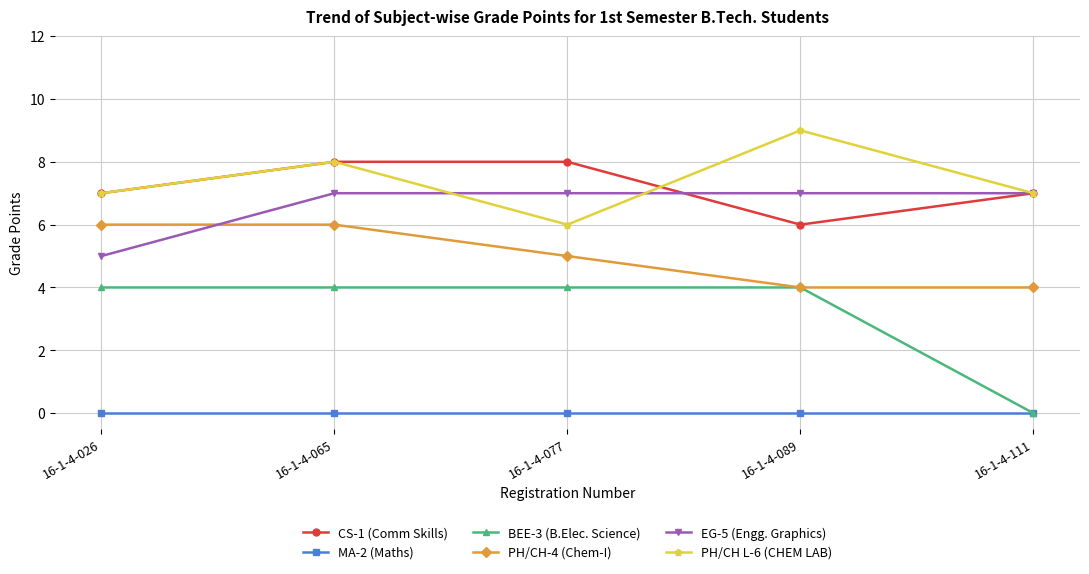

What is the maximum value shown in the chart?

9